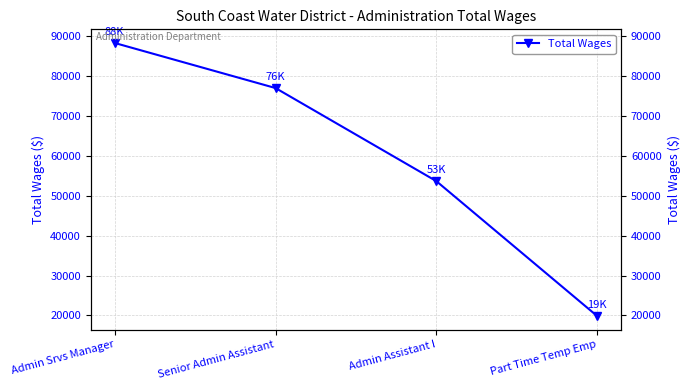

What is the average value?

59674